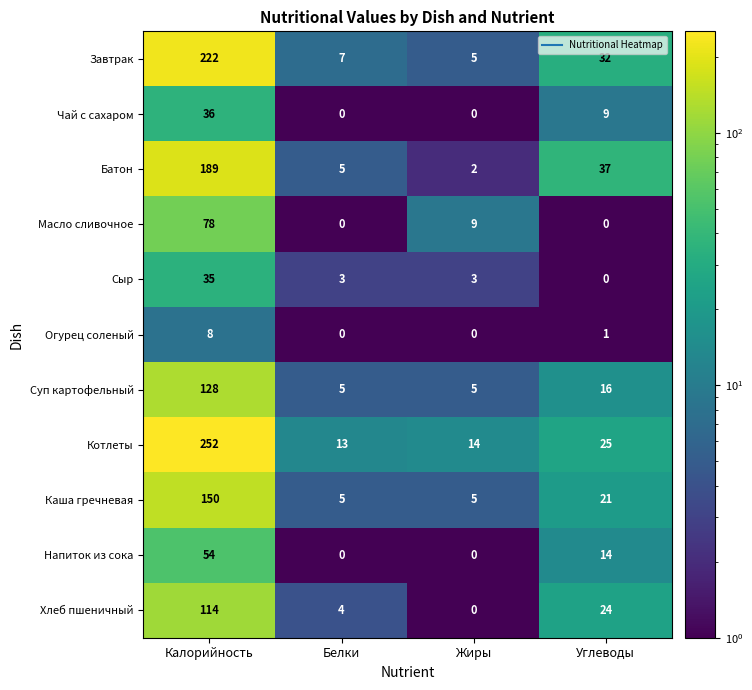

What is the difference between the maximum and second lowest values in the Масло сливочное series?

78